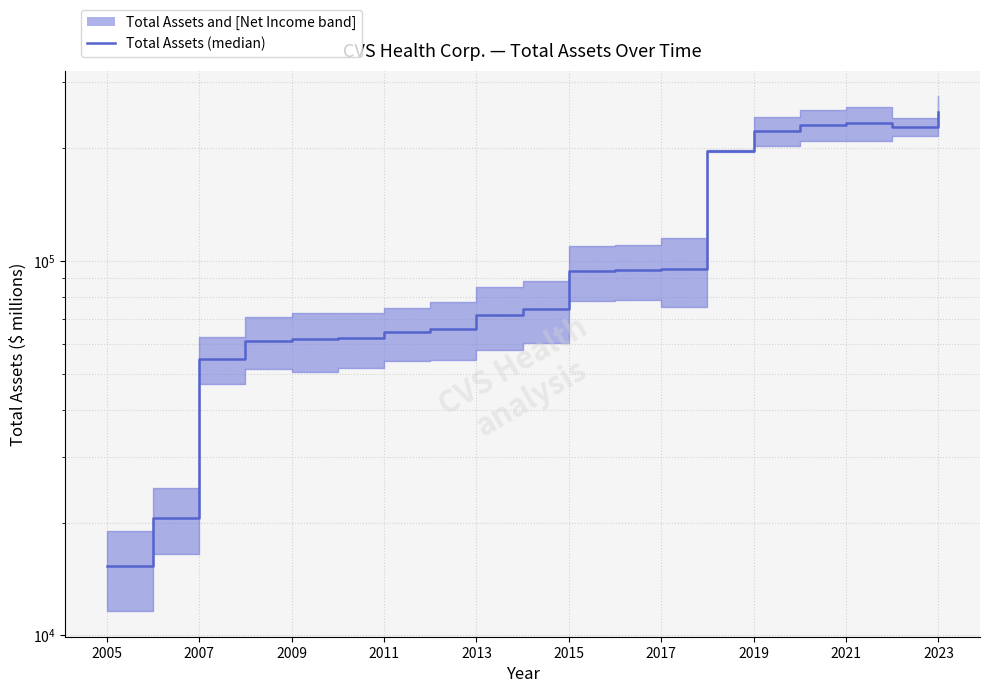

What is the value of the 2nd point from the left?

20570